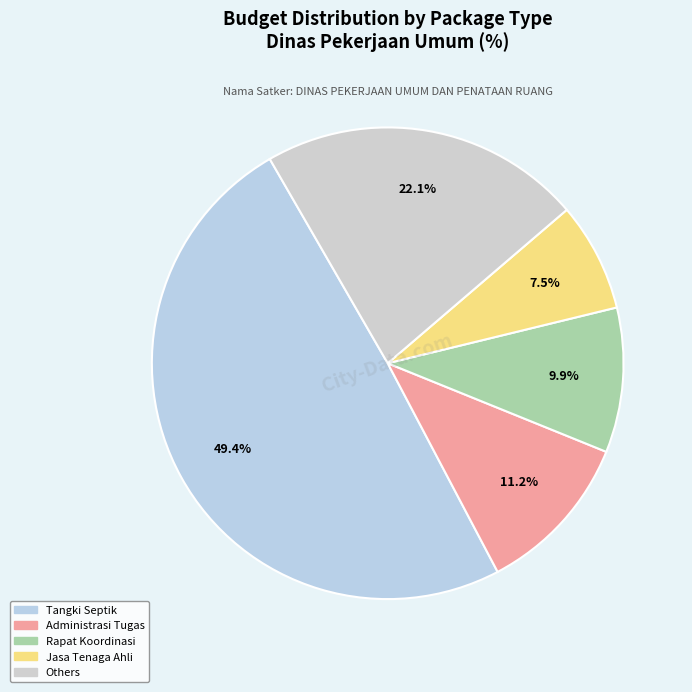

What is the largest slice in the pie chart?

Tangki Septik